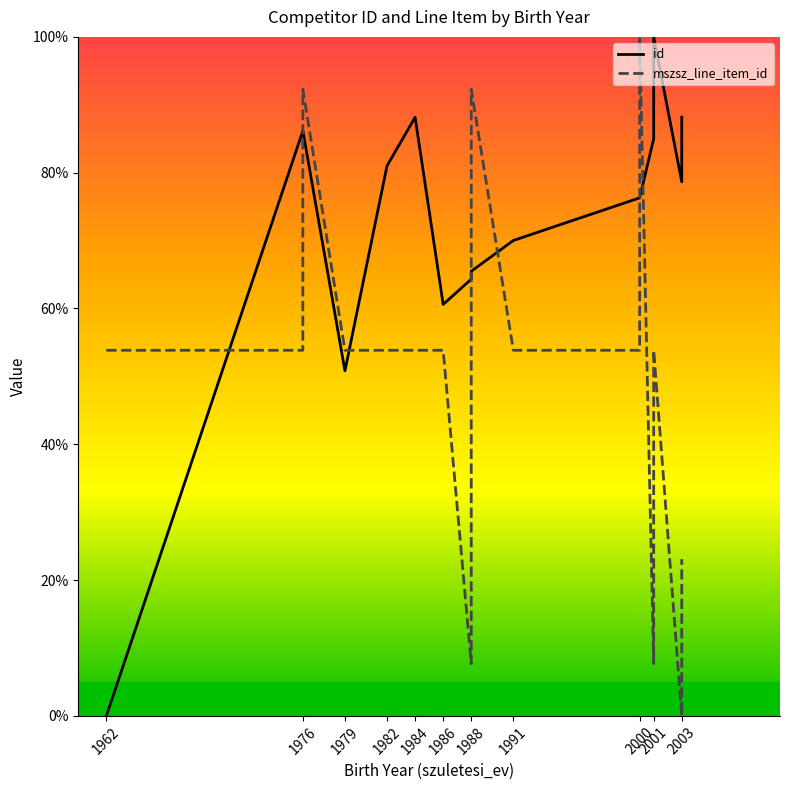

Does the chart have visible grid lines?

No